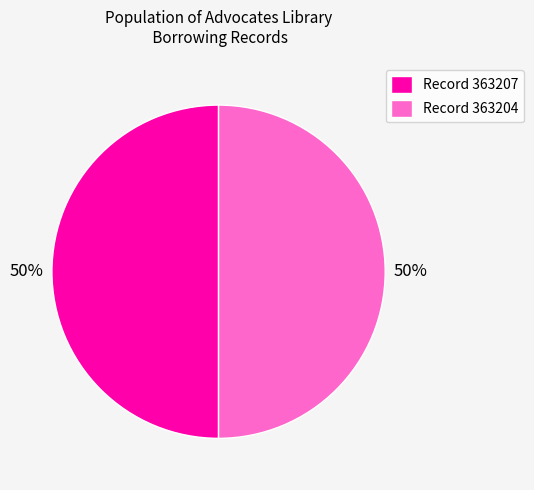

The Record 363204 slice represents 50% of the pie. True or false?

True